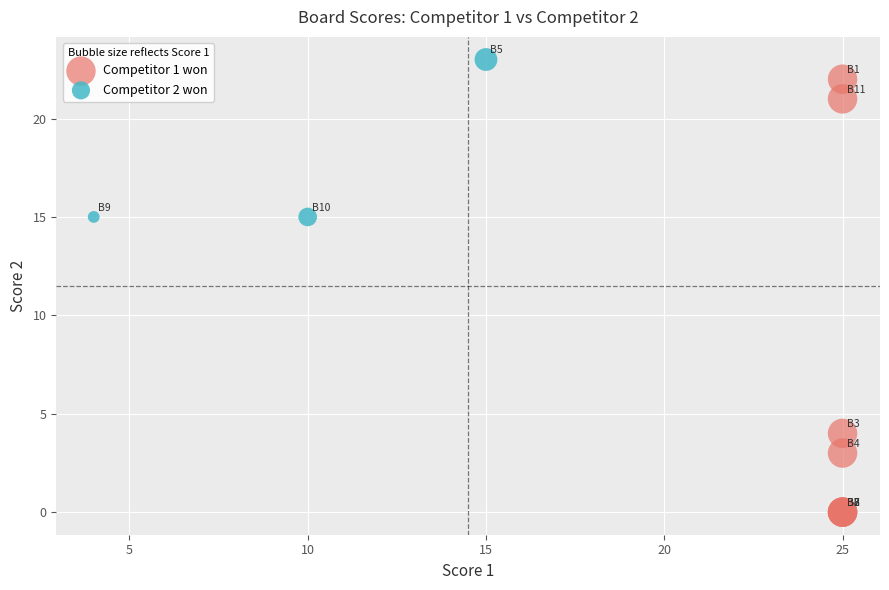

Which series has the largest Y range (max minus min)?

Competitor 1 won